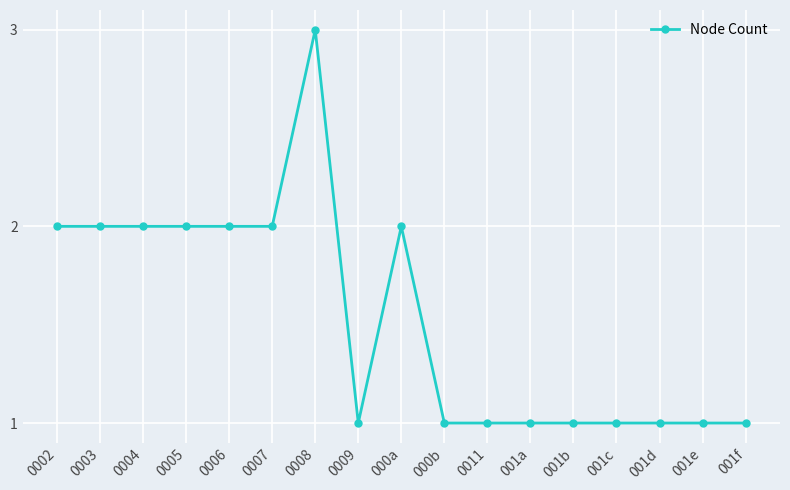

What is the sum of the values at 0004 and 001e?

3